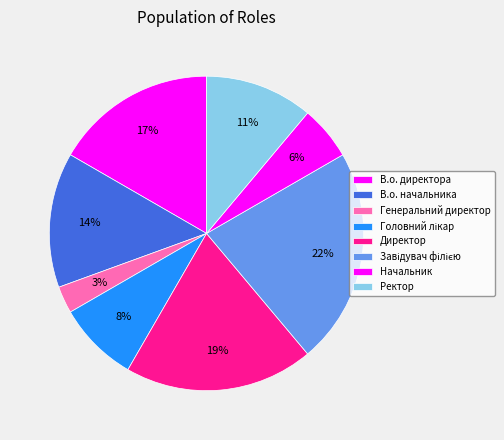

Do В.о. директора and Ректор together represent more than half of the pie?

No